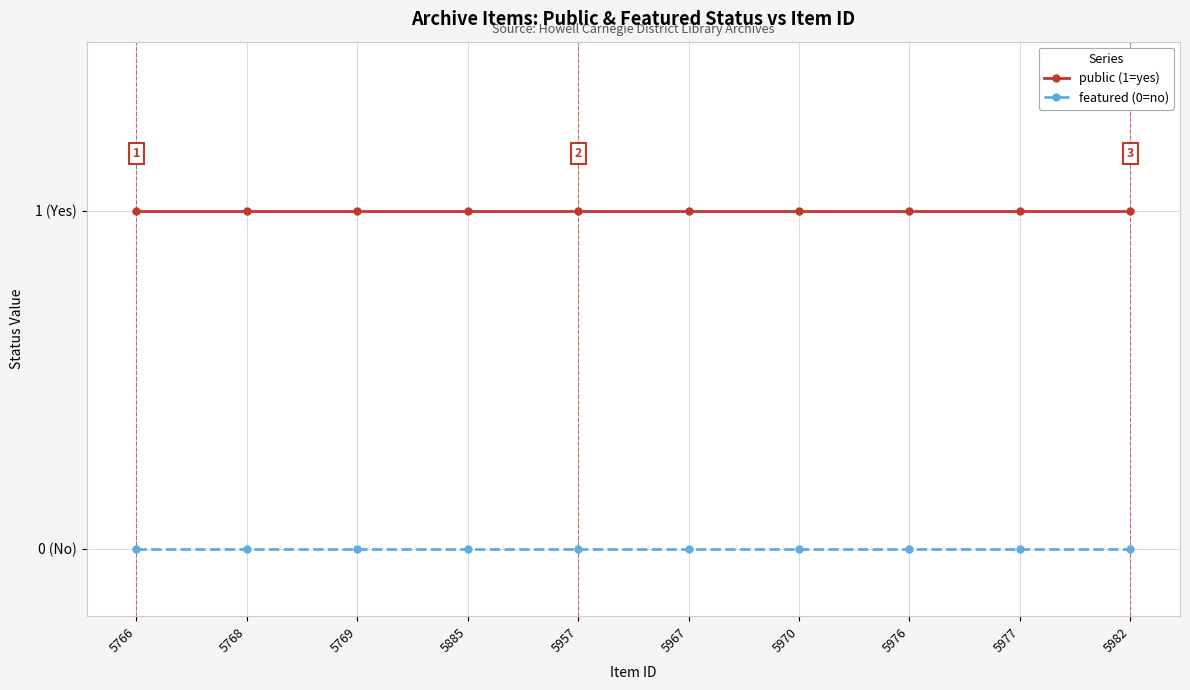

Between 5970 and 5977, which series saw the biggest shift?

public (1=yes)